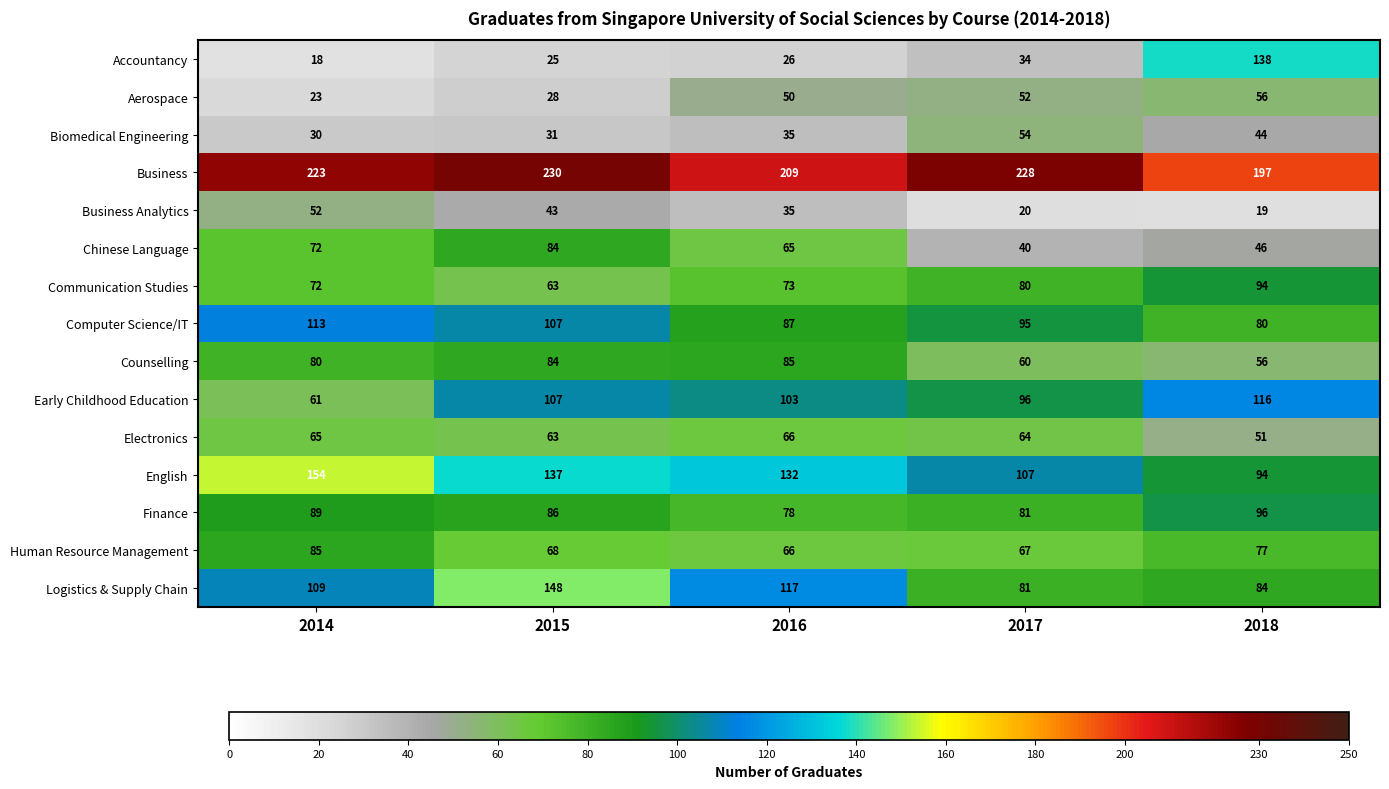

The value of Early Childhood Education at 2017 is 36. True or false?

False